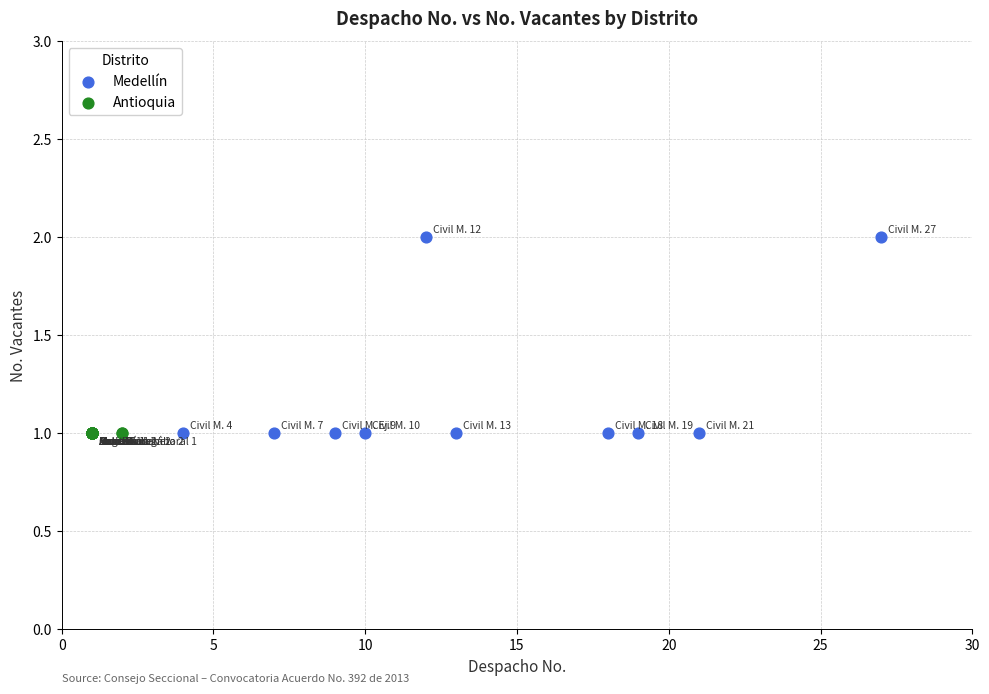

Which series contains the highest Y value?

Medellín